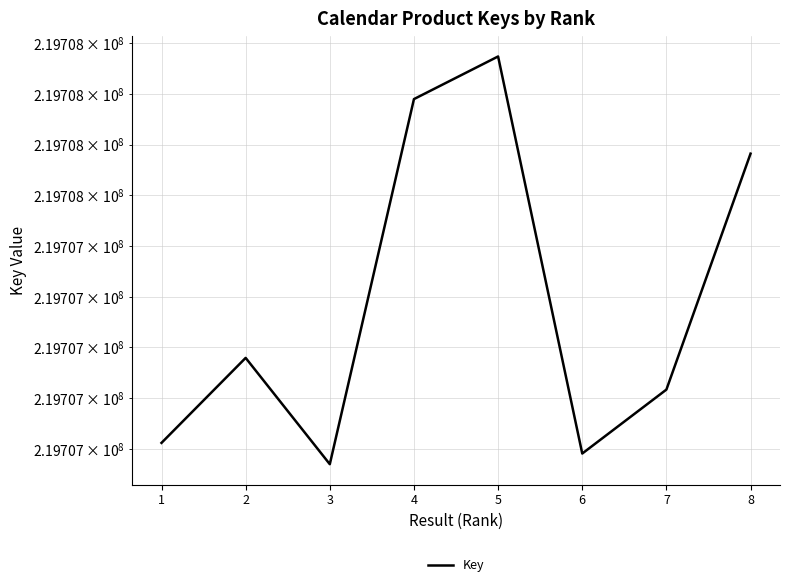

What is the difference between the second highest and minimum values?

1439